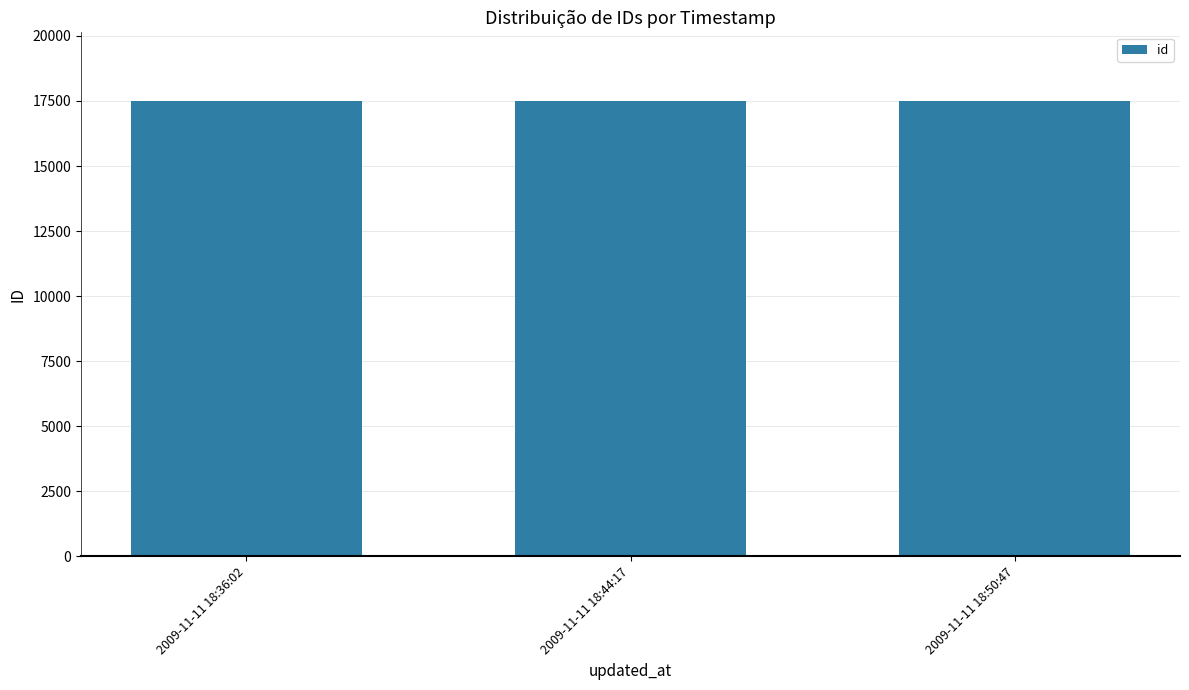

What is the label of the 3rd bar from the left?

2009-11-11 18:50:47